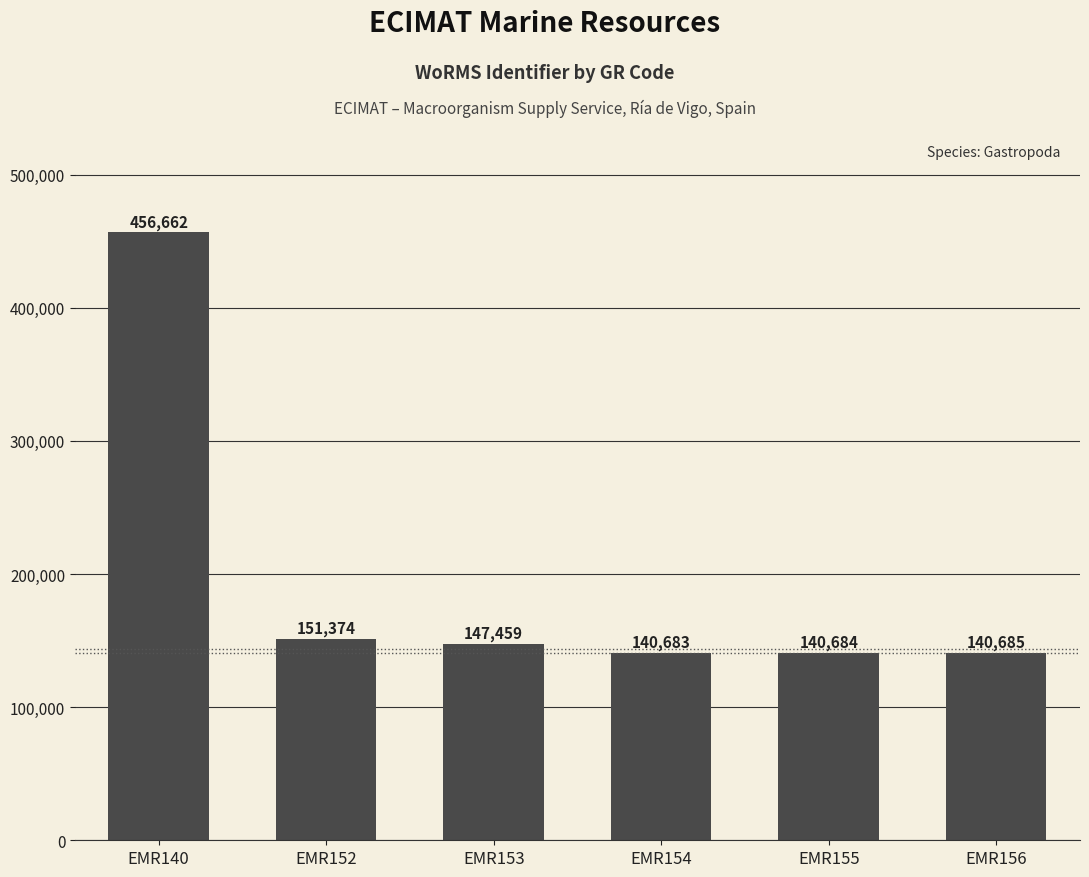

What is the sum of the values at EMR156 and EMR154?

281368